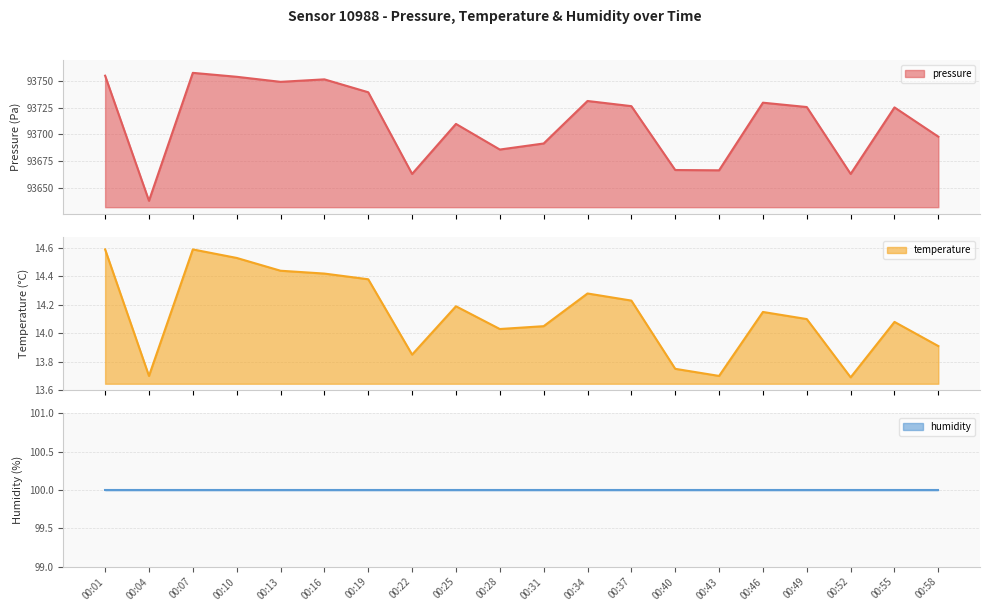

The temperature series shows 14.2 at 00:25. True or false?

True